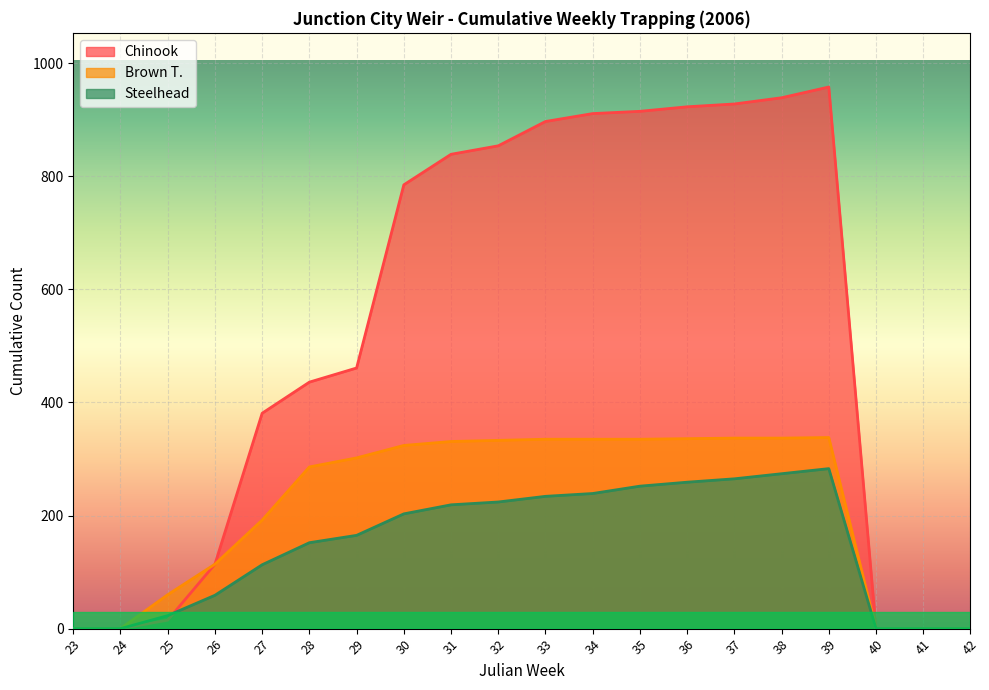

How many lines are shown in the chart?

3